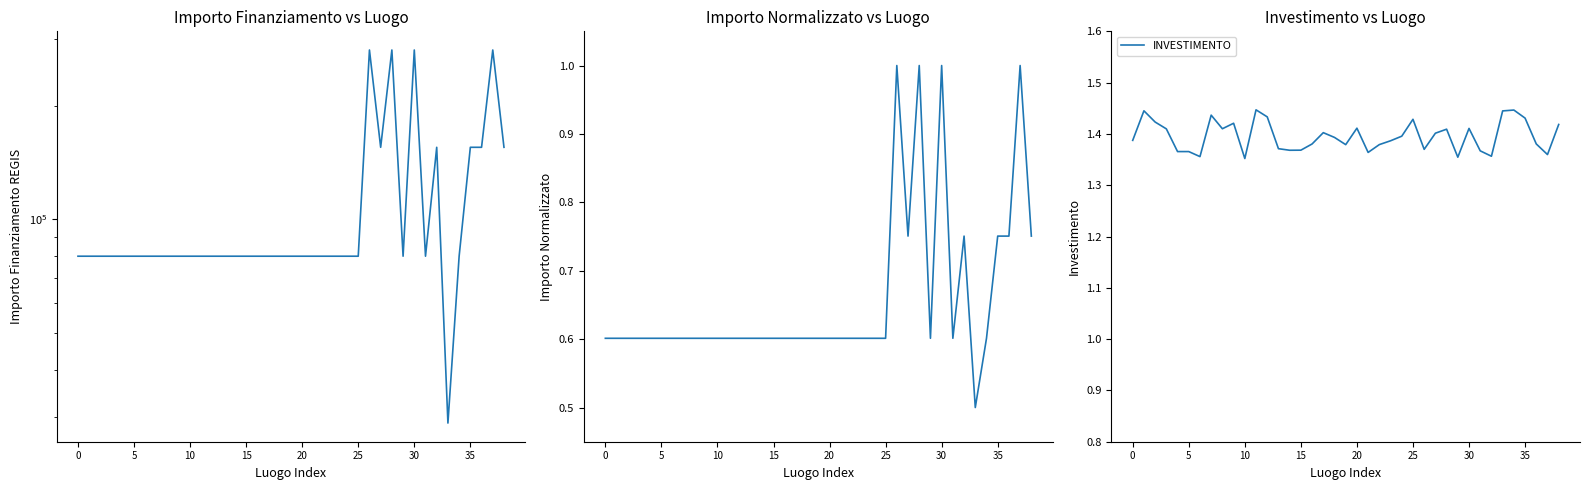

True or false: IMPORTO FINANZIAMENTO REGIS and INVESTIMENTO cross at least once.

False